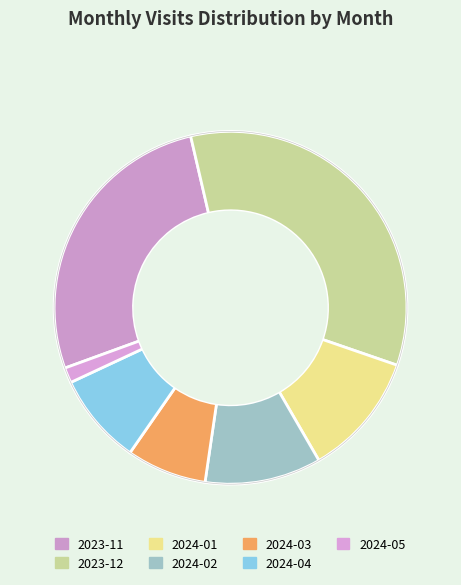

Is 2024-01 the majority of the pie?

No